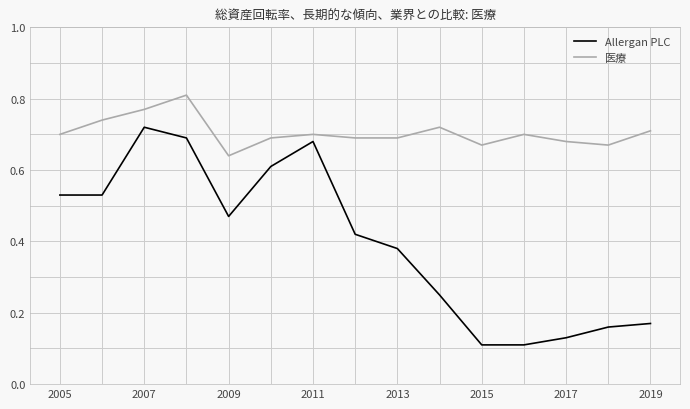

List the series in order of their overall mean, lowest first.

Allergan PLC, 医療